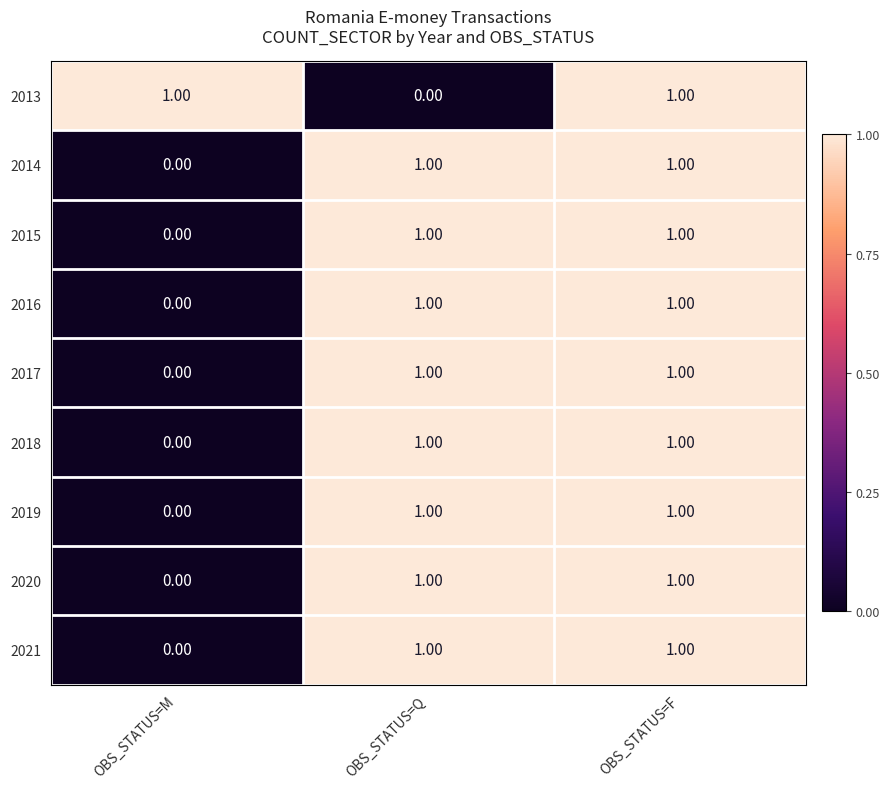

At how many categories does at least one series exceed 0?

3